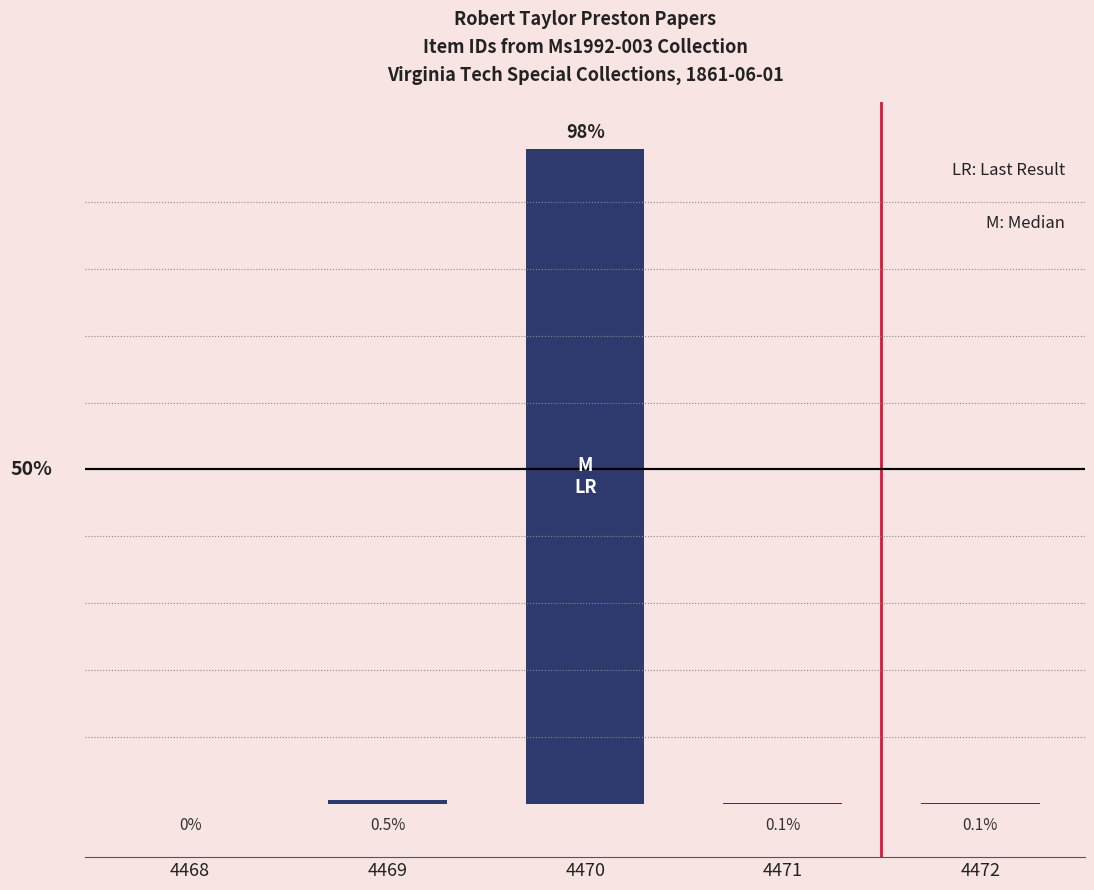

Reading left to right, list all the values displayed in this chart.

0.0	0.5	98.0	0.1	0.1